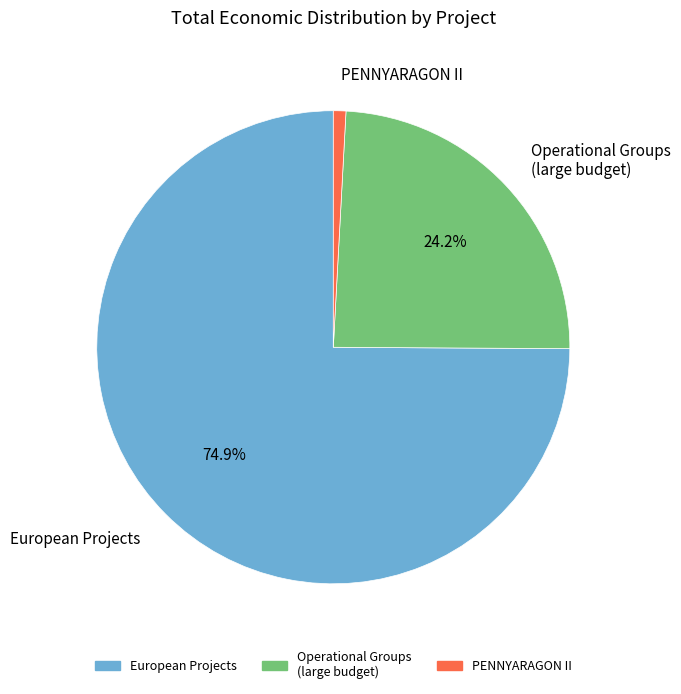

Is there any slice that represents more than half of the pie?

Yes